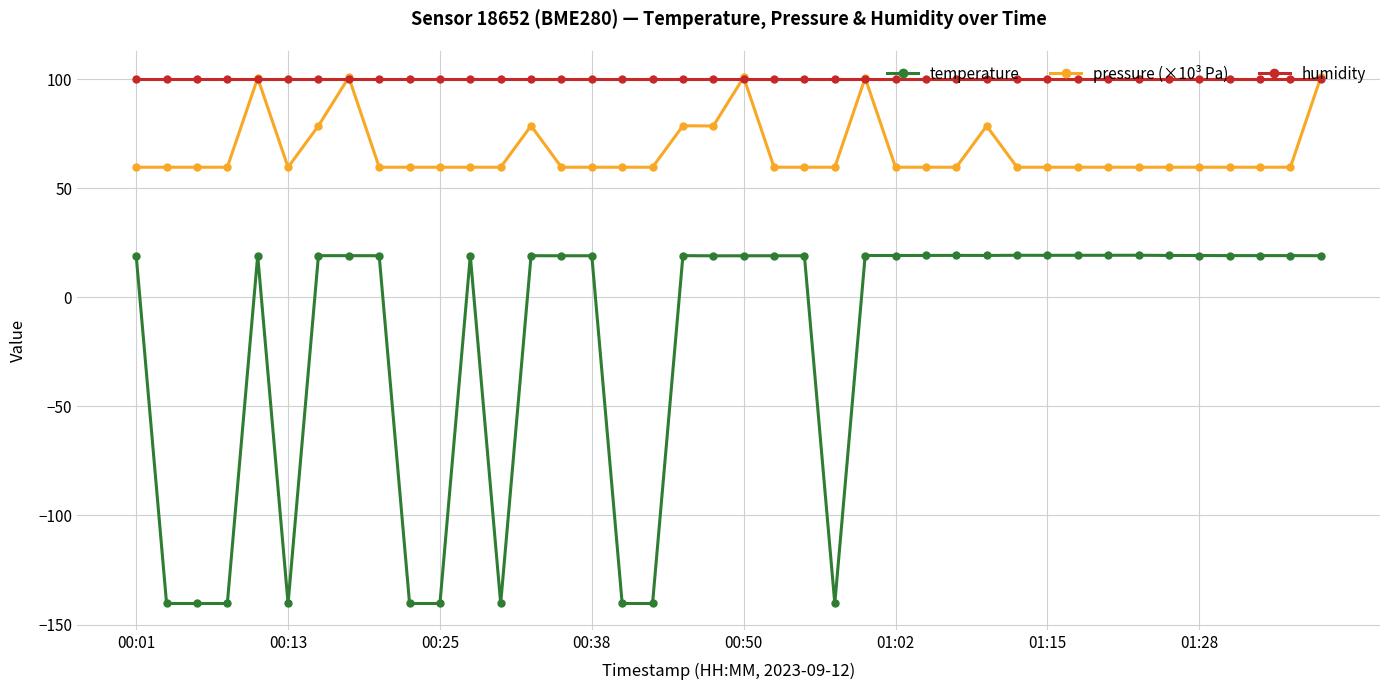

What is the value of the humidity point at the 3rd from the left?

100.0